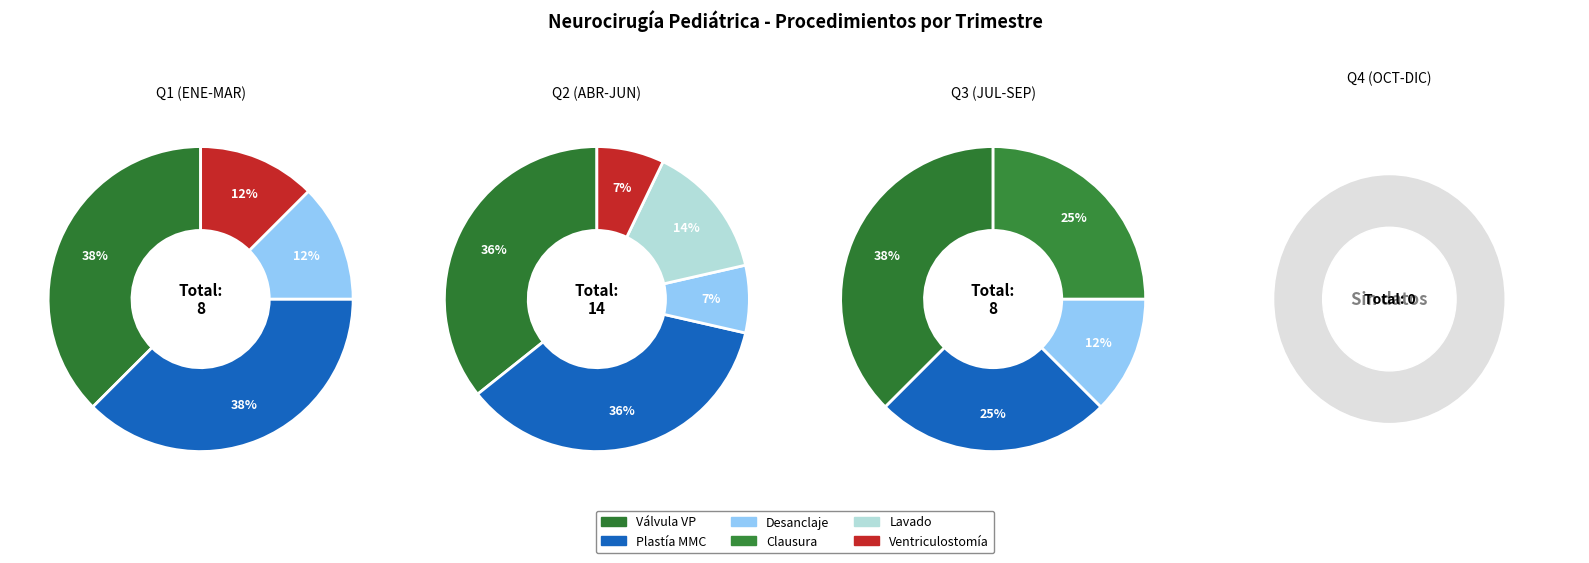

Count the number of slices in the pie.

4